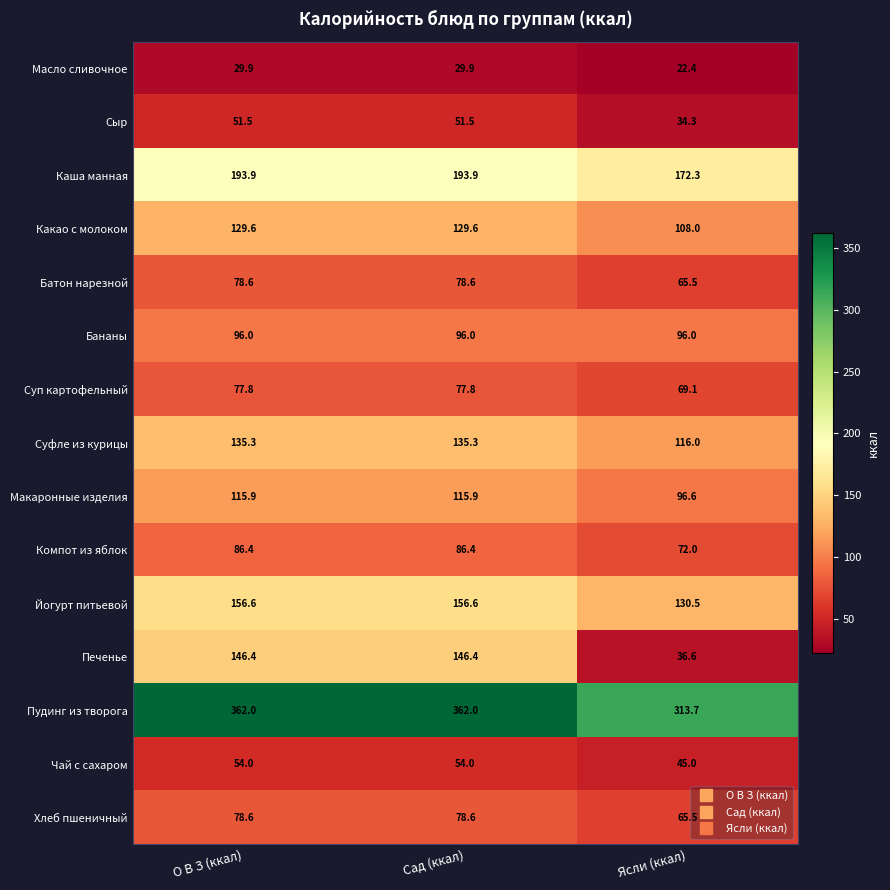

Is the value of Сыр at Сад (ккал) greater than the value of Батон нарезной at Сад (ккал)?

No